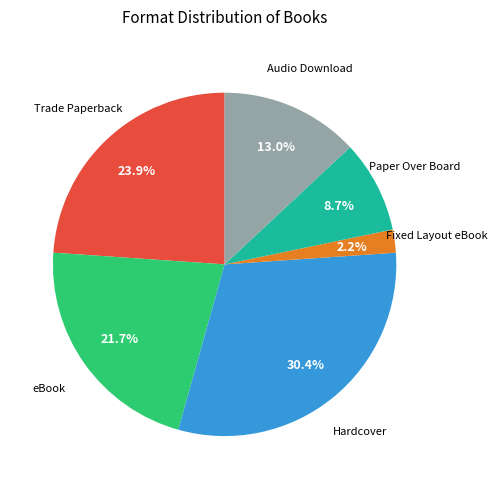

Does any single category account for the majority?

No